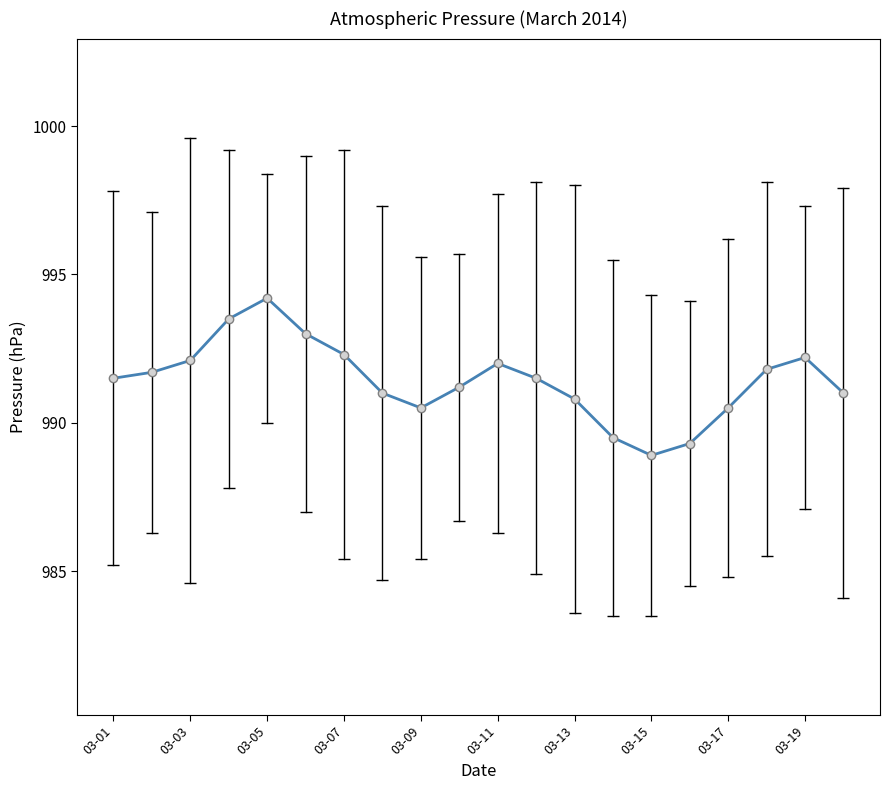

What is the maximum value shown in the chart?

994.2